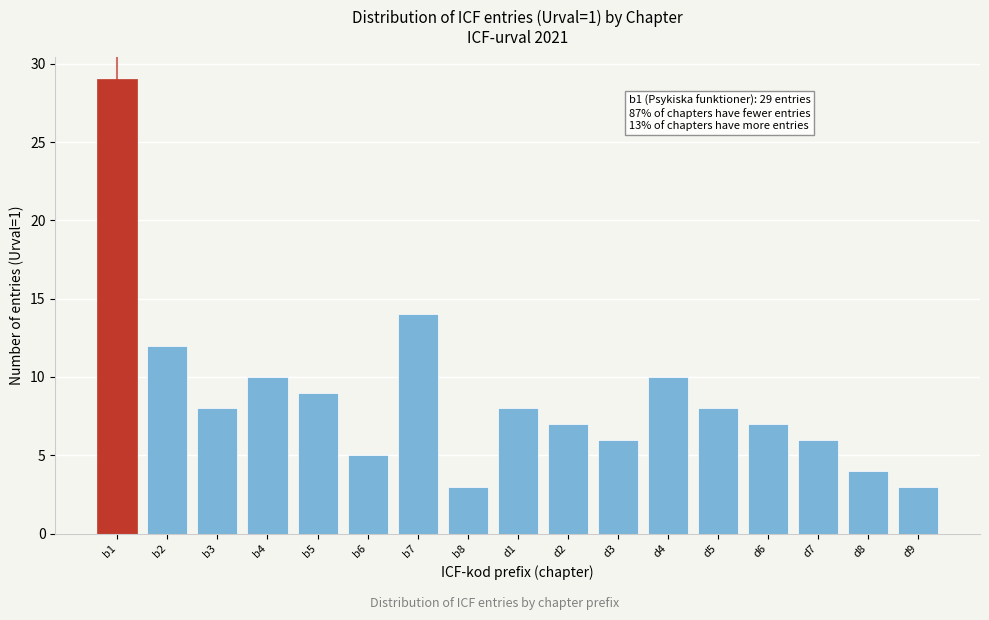

Reading left to right, list all the values displayed in this chart.

b1=29	b2=12	b3=8	b4=10	b5=9	b6=5	b7=14	b8=3	d1=8	d2=7	d3=6	d4=10	d5=8	d6=7	d7=6	d8=4	d9=3